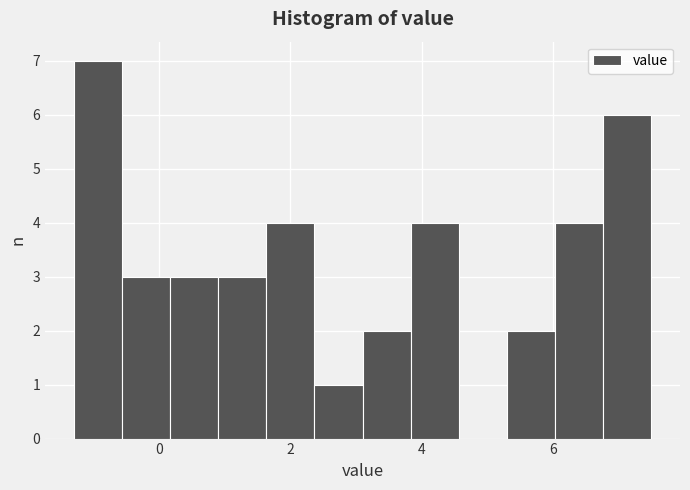

Read against the x-axis, roughly where is the centre of the tallest bar?

-1.0